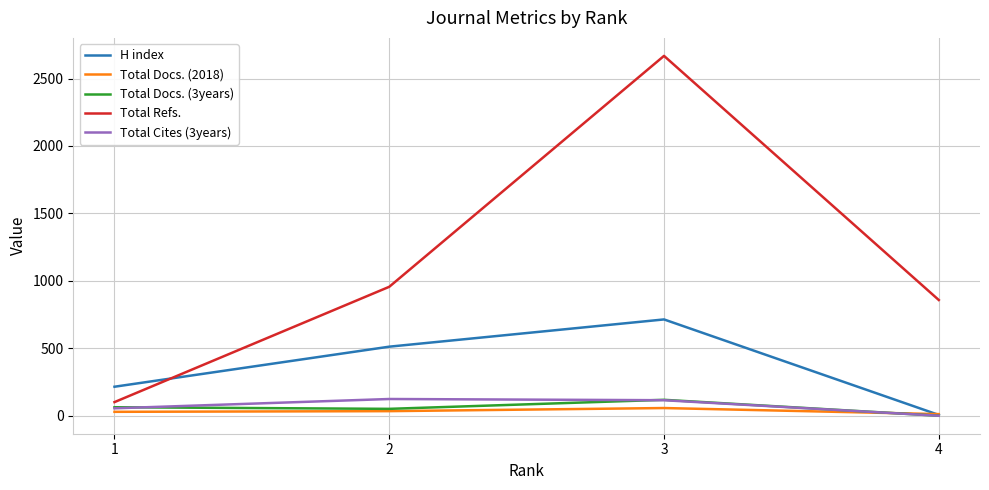

List the labels in order of H index value, smallest first.

4, 1, 2, 3